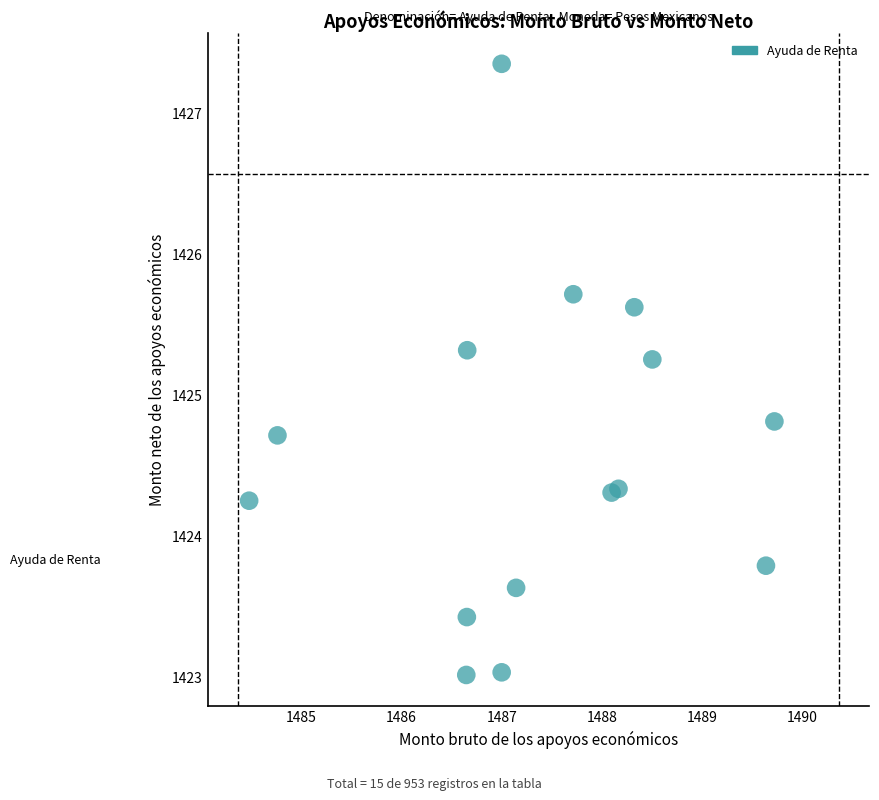

What is the range of X values (max minus min)?

5.2